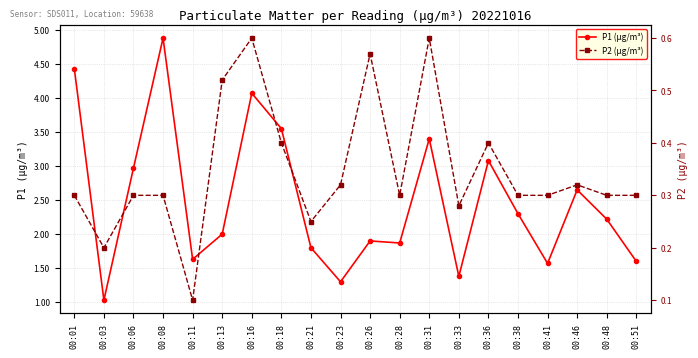

Where is P1 (µg/m³) nearest to the value 2?

00:13